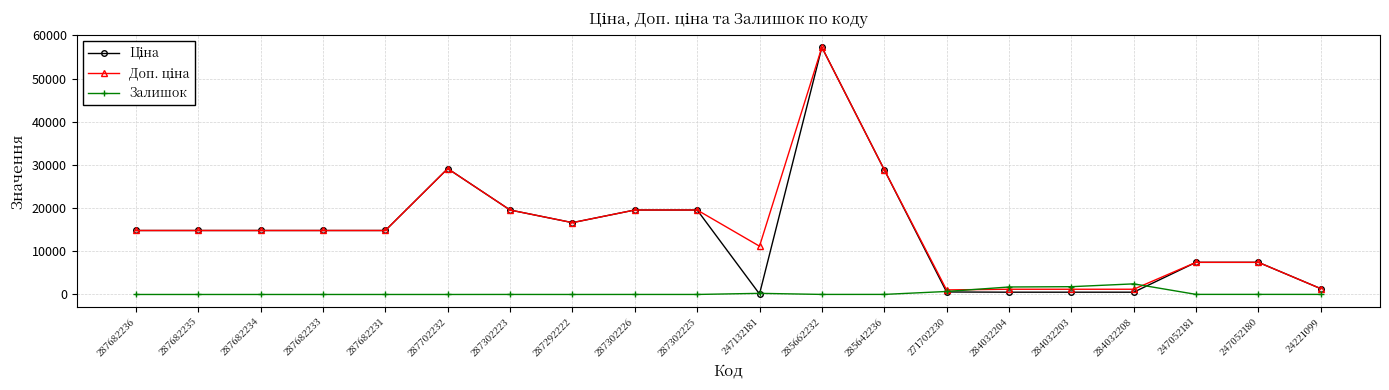

True or false: Залишок has a value of 20.0 at 247052181.

True